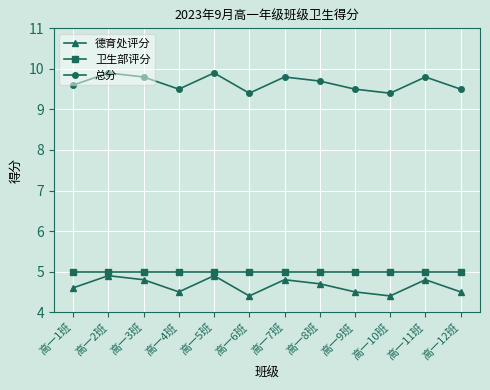

What is the sum of all 德育处评分 values?

55.8